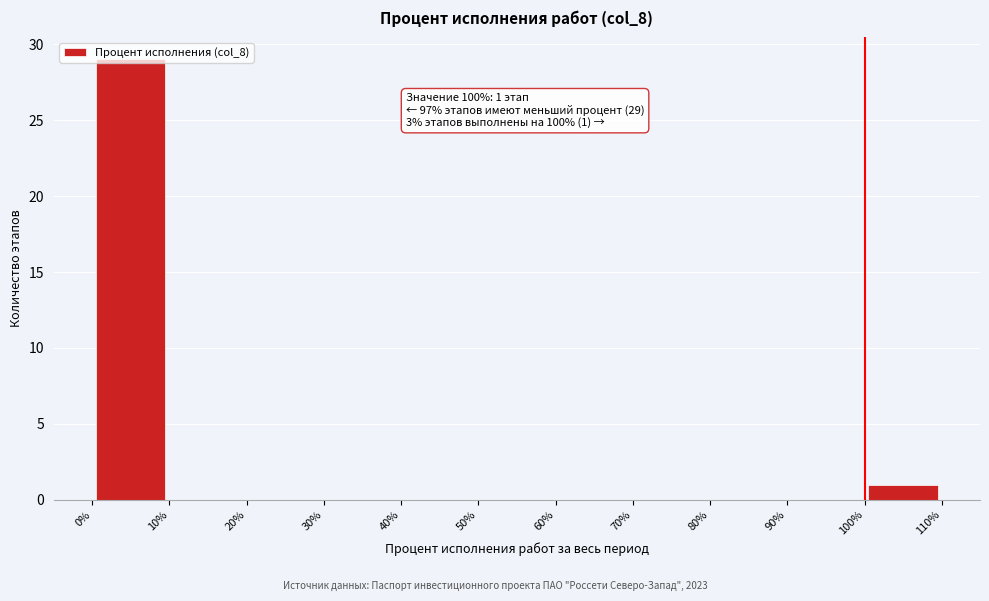

Over which range of the x-axis is the bar tallest?

0% to 10%